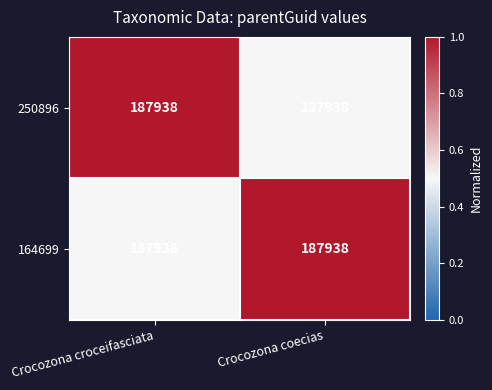

At which label does 164699 reach its minimum?

Crocozona croceifasciata